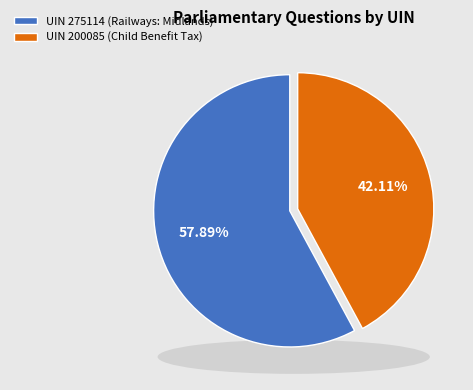

Which category has the biggest portion of the pie?

UIN 275114 (Railways: Midlands)